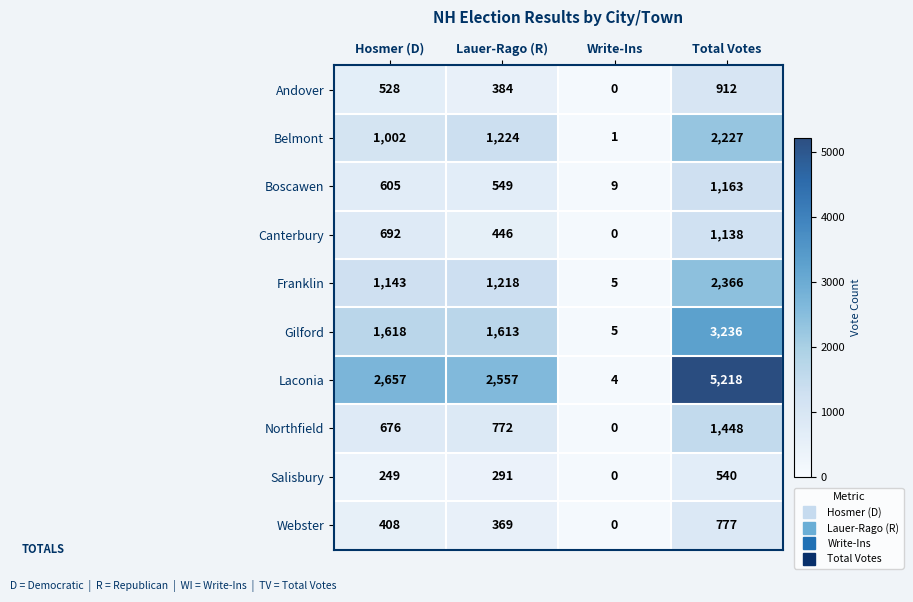

What is the spread (max minus min) of values at Total Votes?

4678